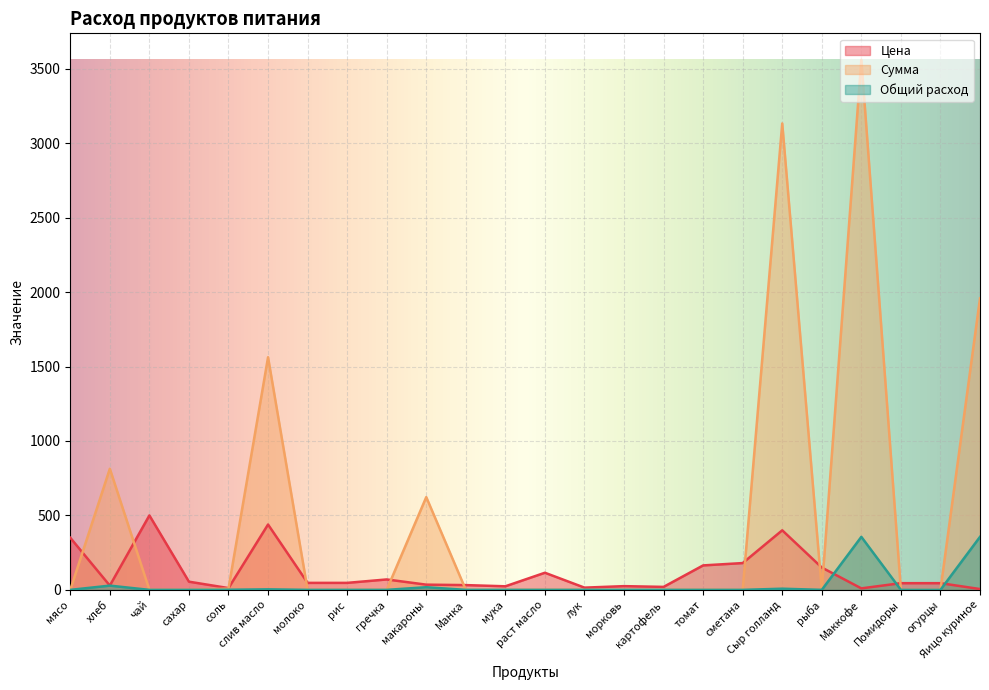

Where does the Цена series first go above 47?

мясо